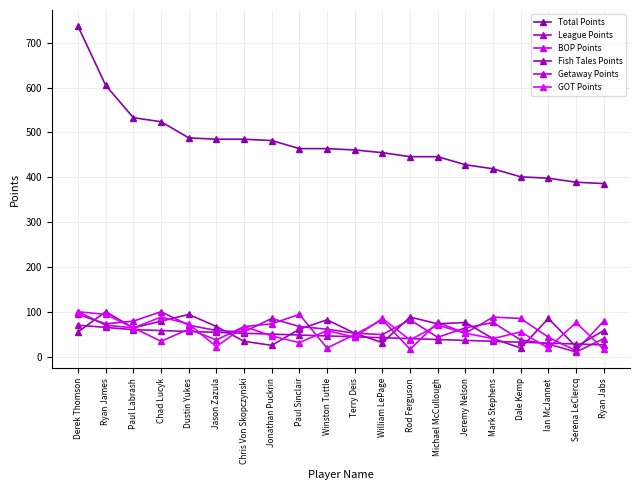

True or false: Getaway Points has more than 2 points higher than both neighbors.

True